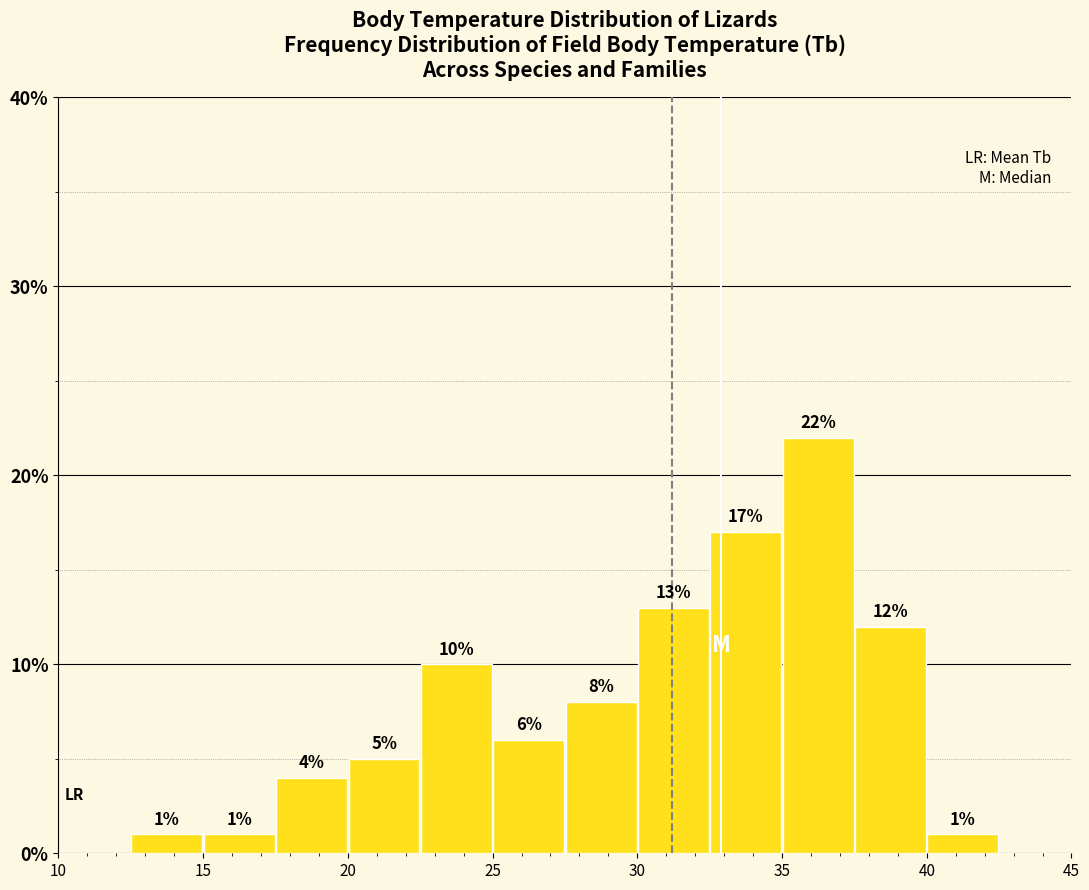

Over which range of the x-axis is the bar tallest?

35.0 to 37.5